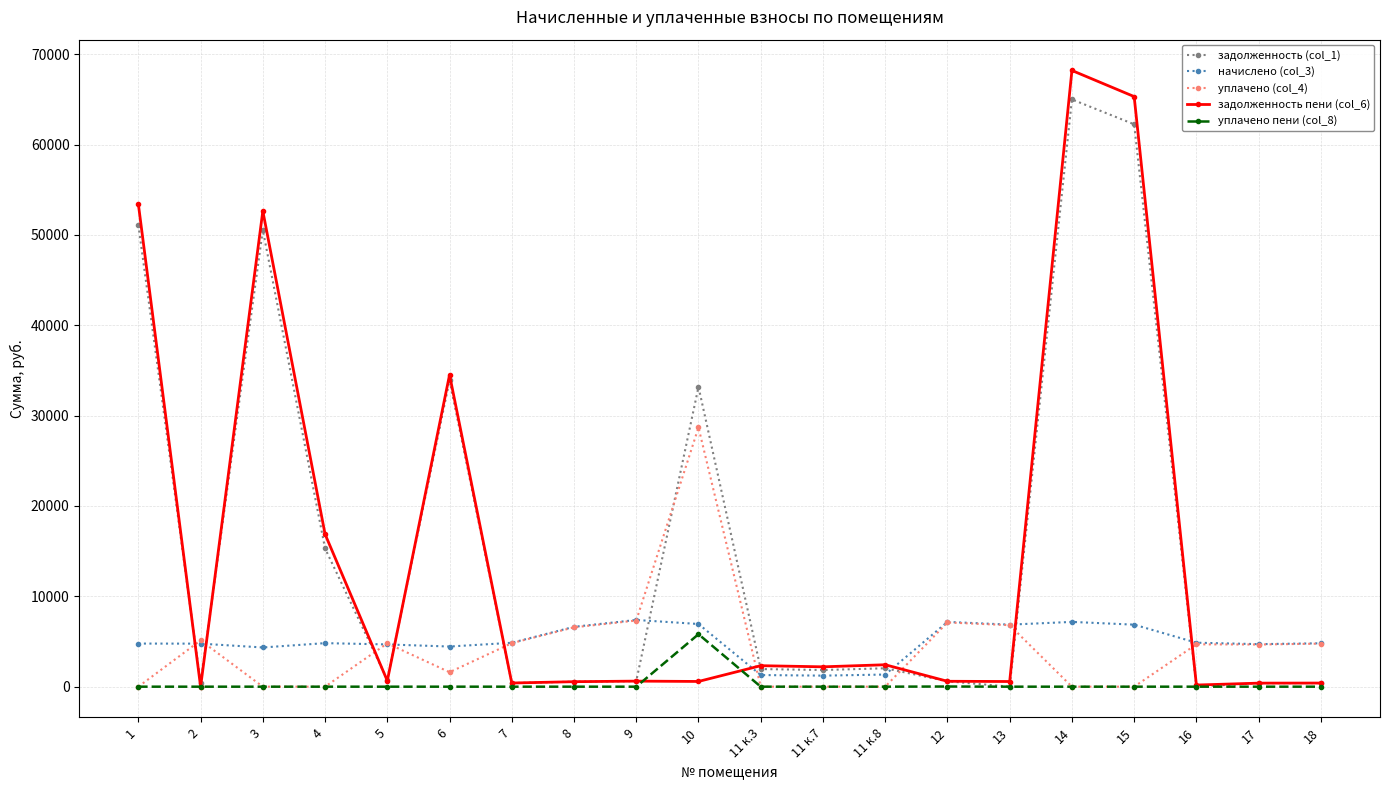

What is the highest value of the уплачено (col_4) series?

28689.1